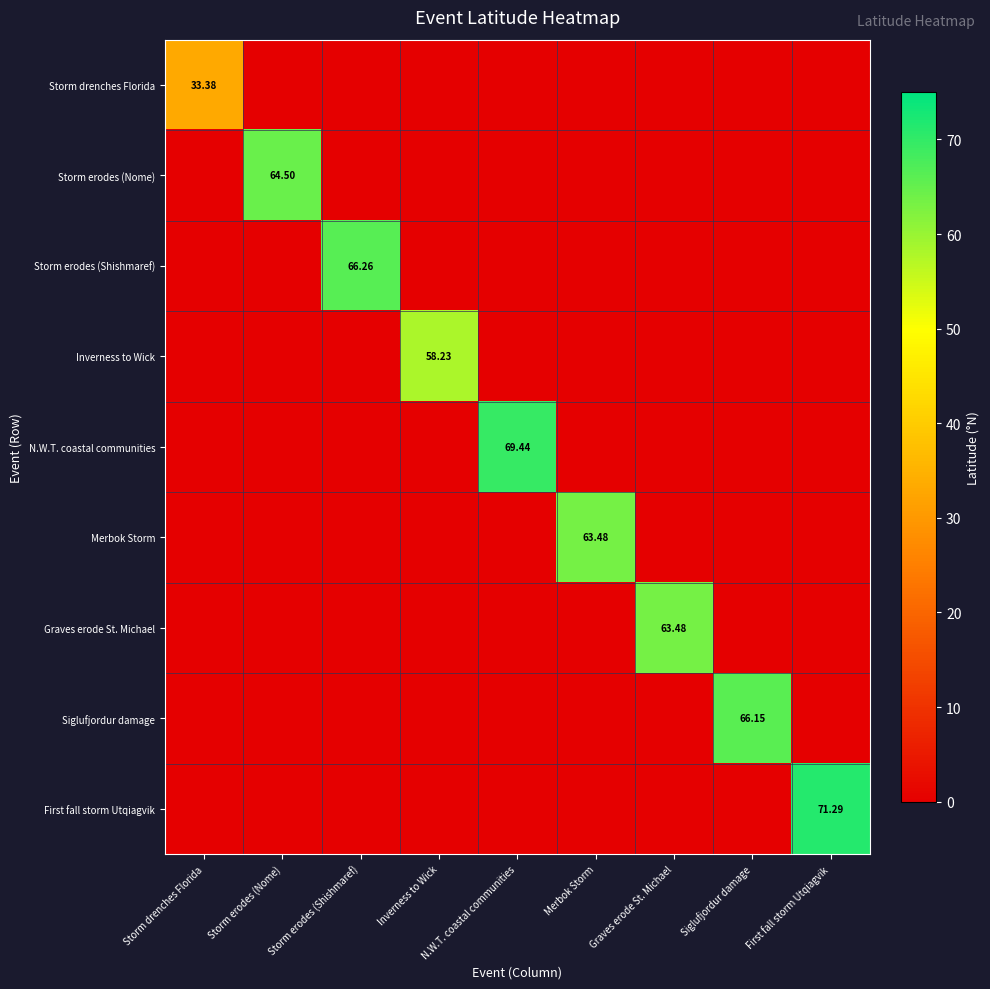

What is the maximum value shown in the chart?

71.3